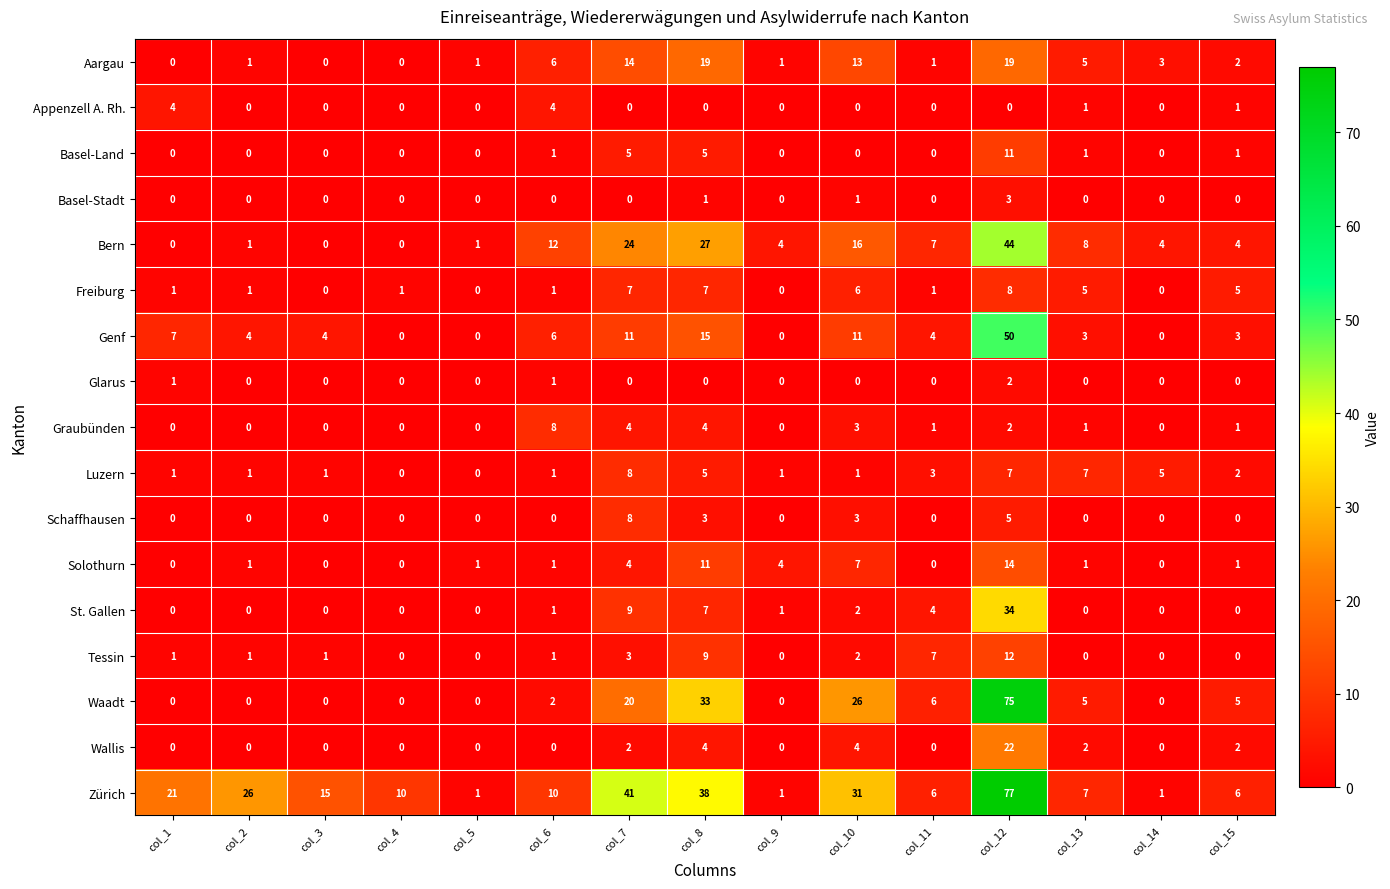

What is the approximate value of Genf at col_6, to the nearest 5?

5